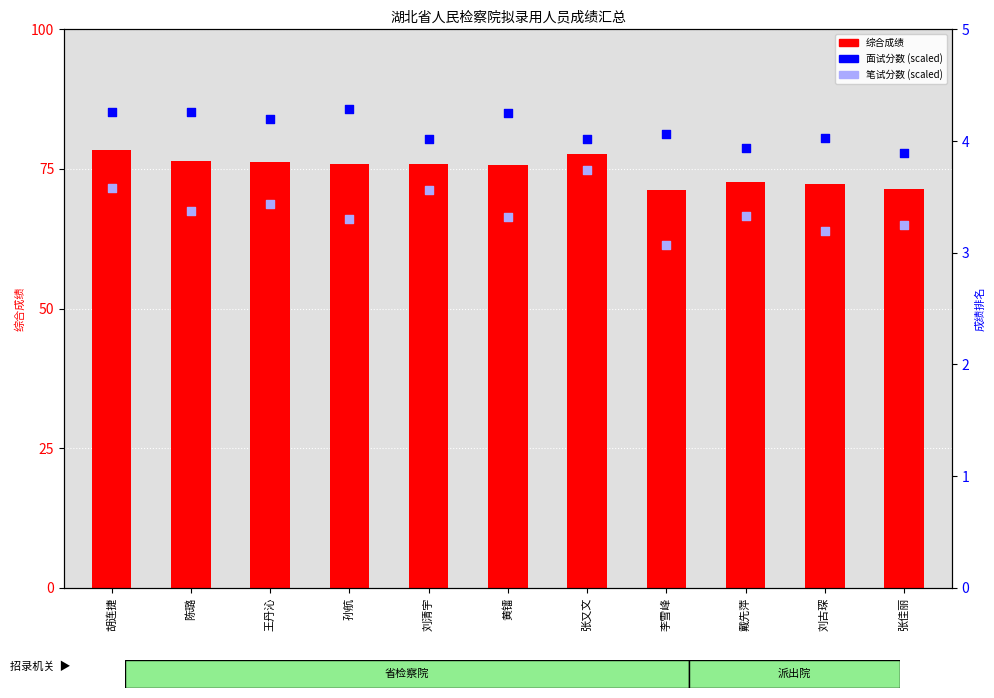

Is the value of 综合成绩 at 戴先萍 greater than the value of 面试分数 (scaled) at 胡连捷?

Yes